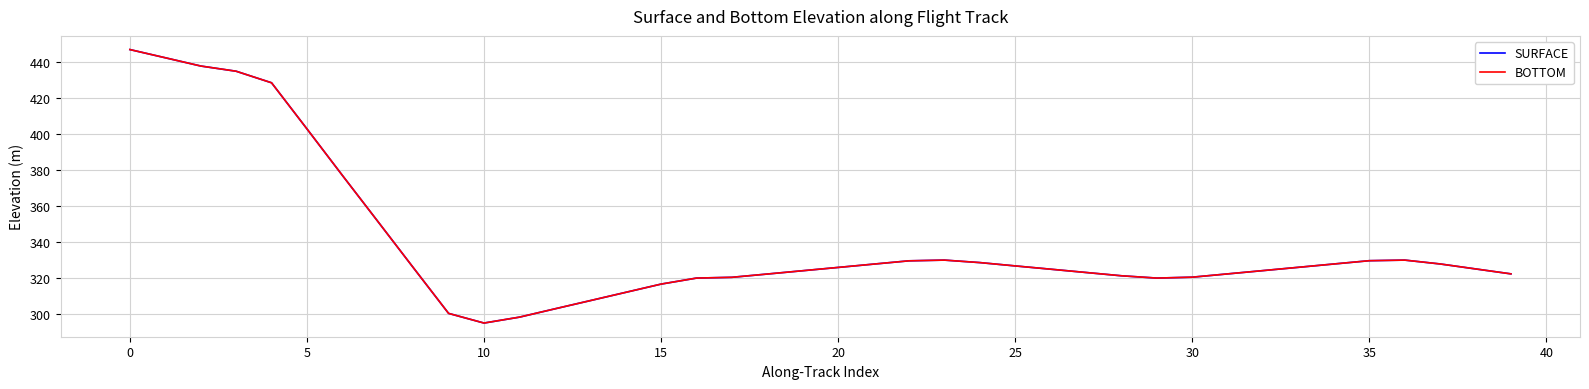

True or false: SURFACE and BOTTOM cross at least once.

False